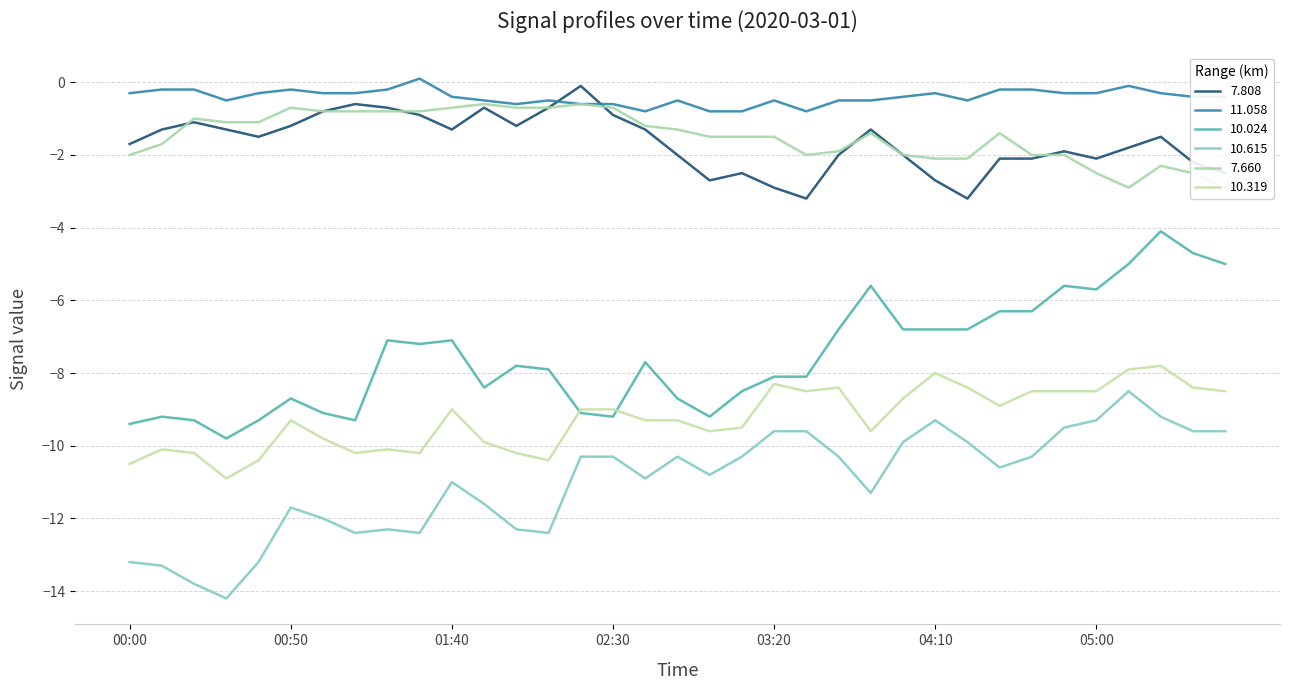

Which series ends up on top after the final intersection of 7.808 and 11.058?

11.058